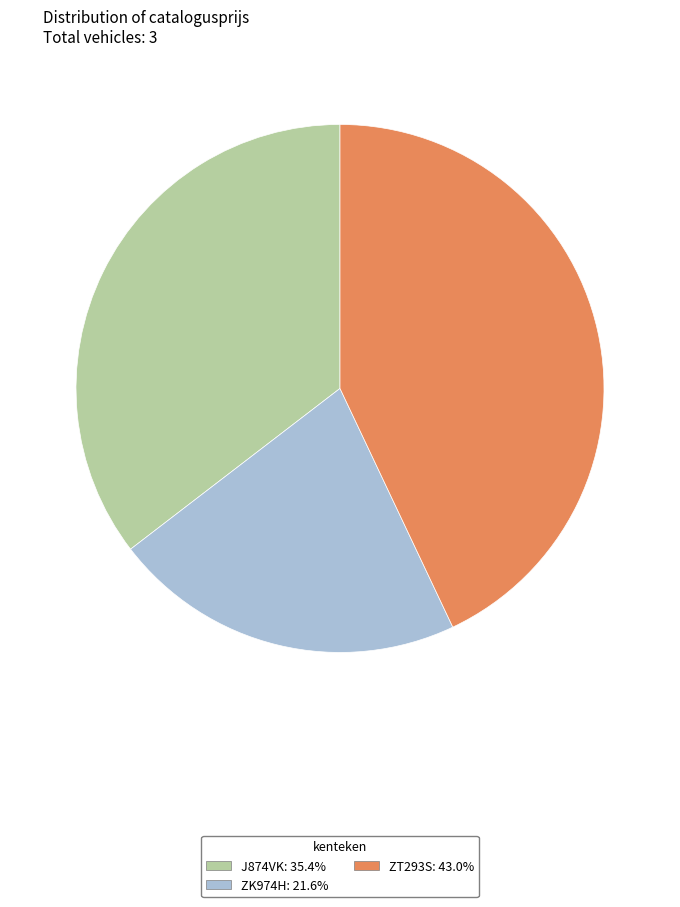

How many slices are in this pie chart?

3